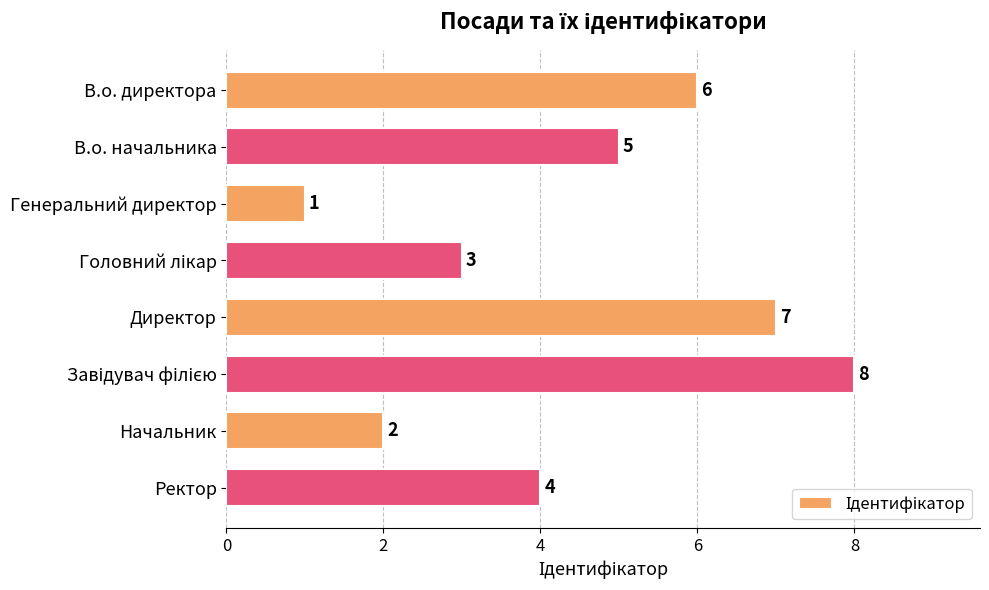

What is the sum of all values?

36